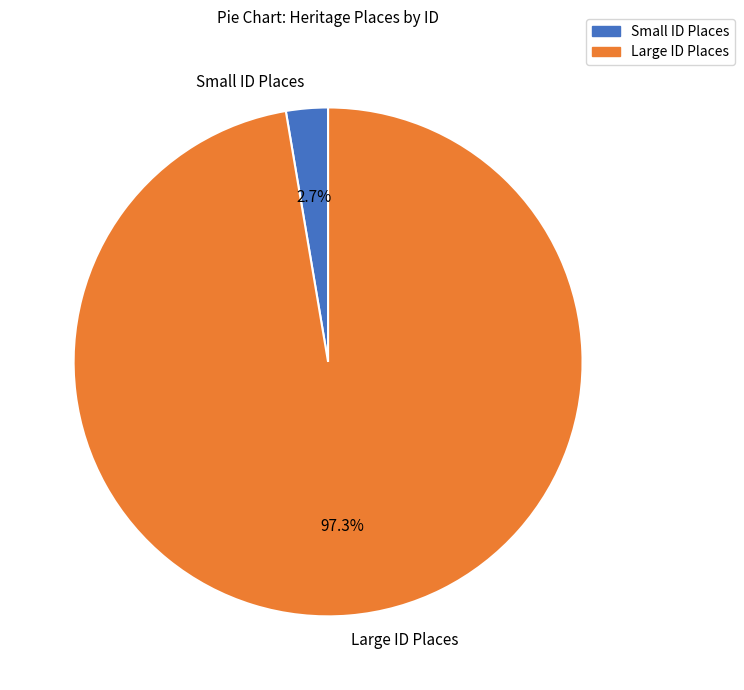

How many slices are in this pie chart?

2